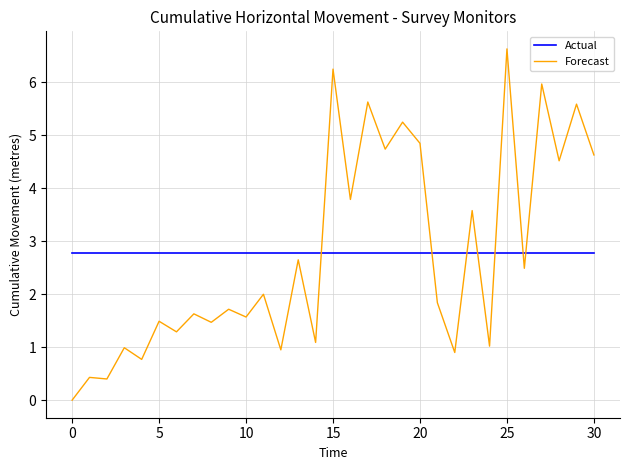

What is the difference between the maximum and minimum values in the Forecast series?

6.6